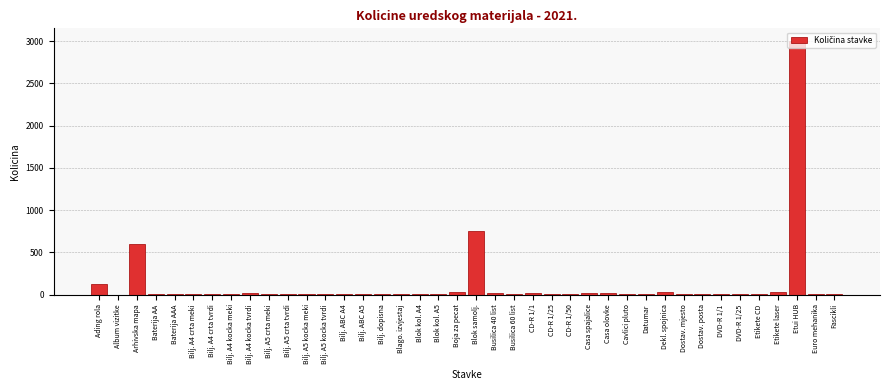

What is the maximum value shown in the chart?

3000